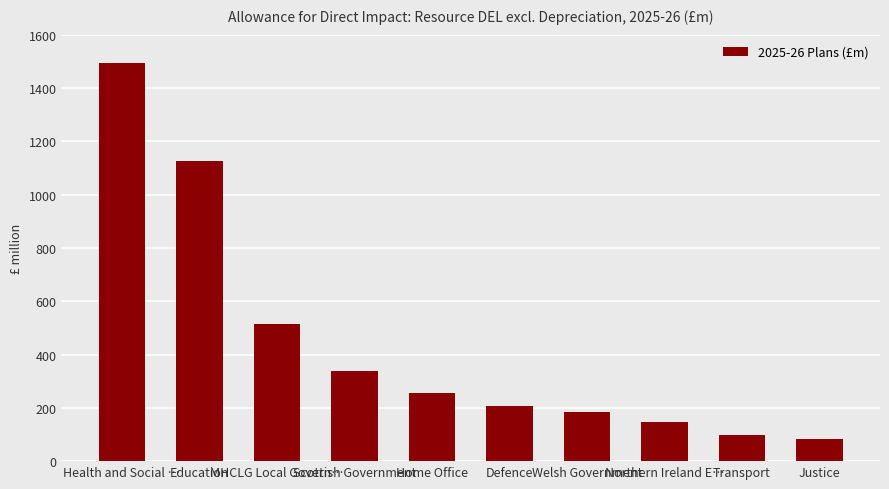

How many distinct data groups are displayed?

1